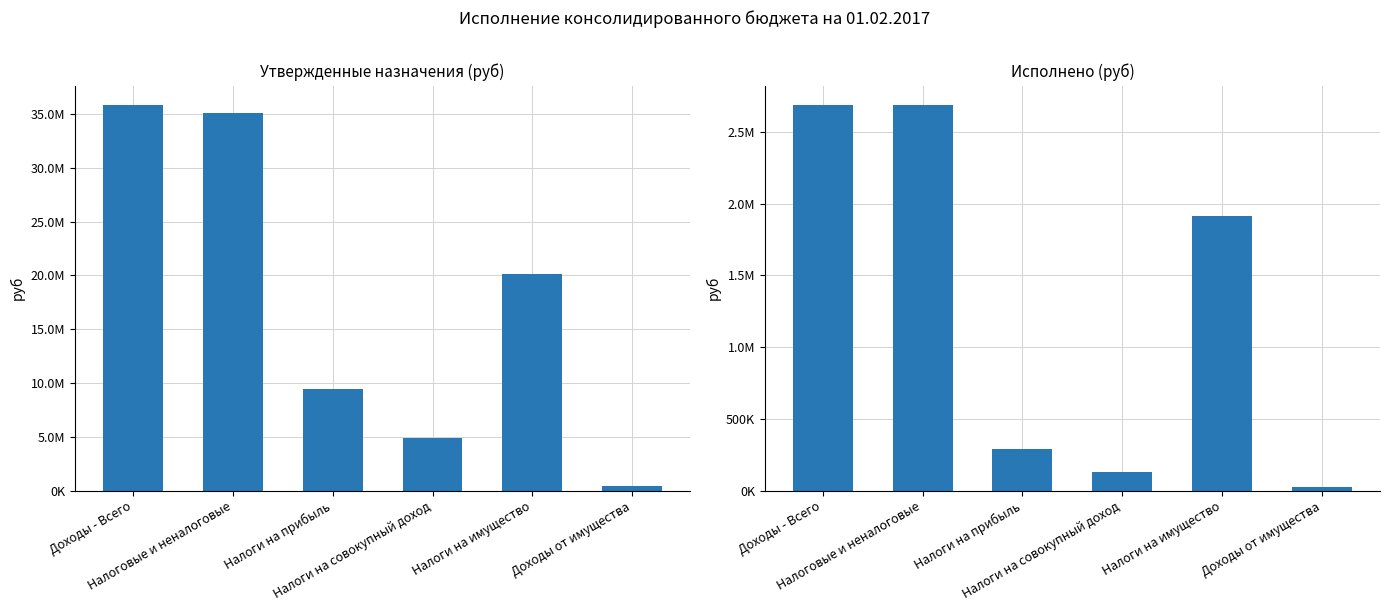

Which series has the widest spread of values?

Утвержденные назначения (руб)